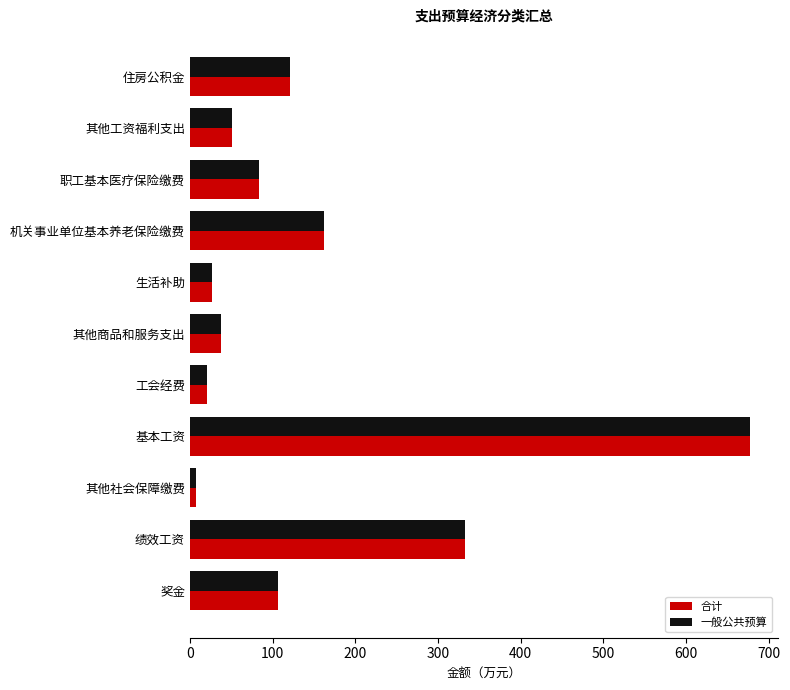

What is the sum of all 合计 values?

1625.8